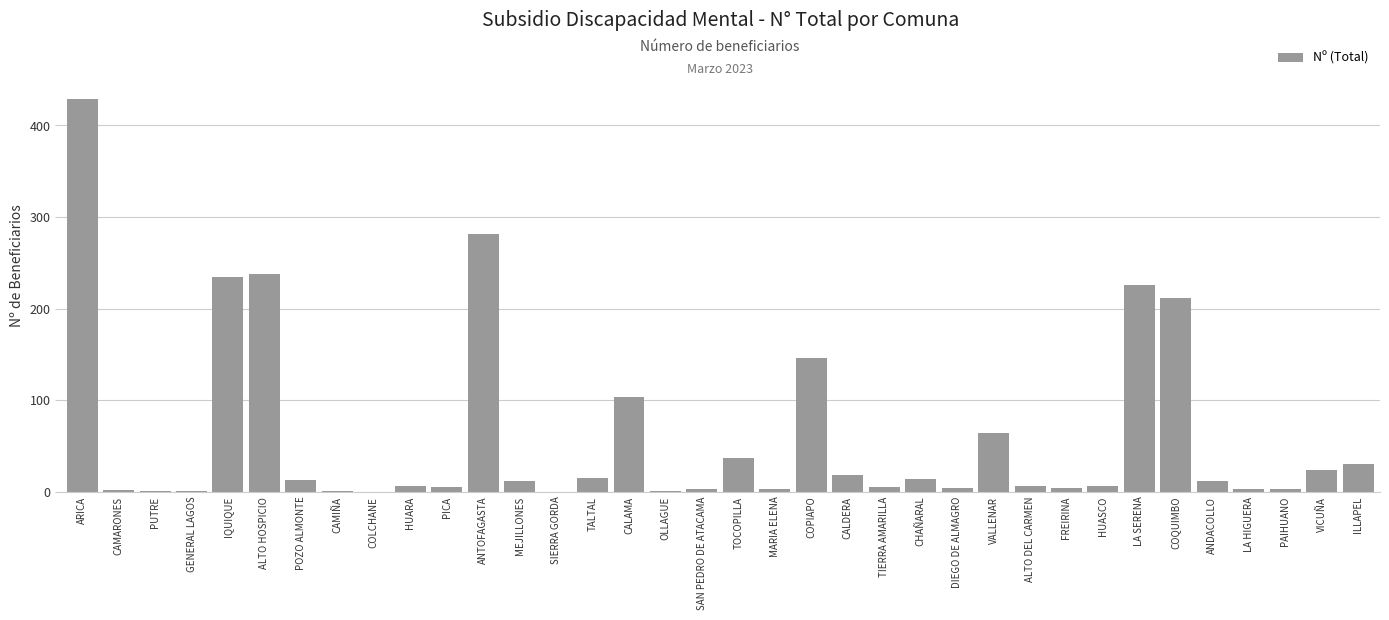

The chart shows a value of 238 at ALTO HOSPICIO. True or false?

True